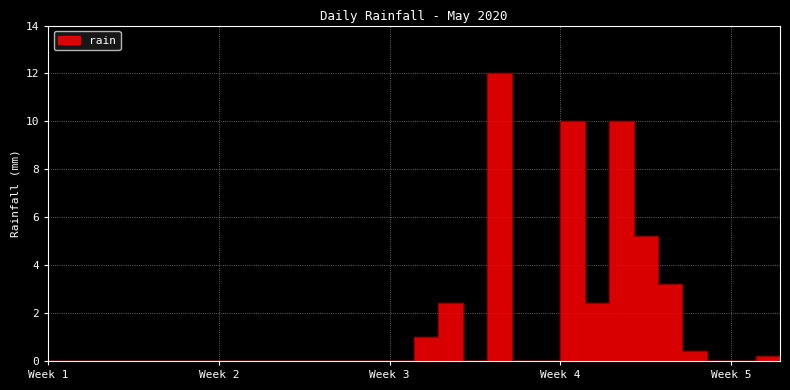

At which category does the data reach its first local valley?

2020-05-19